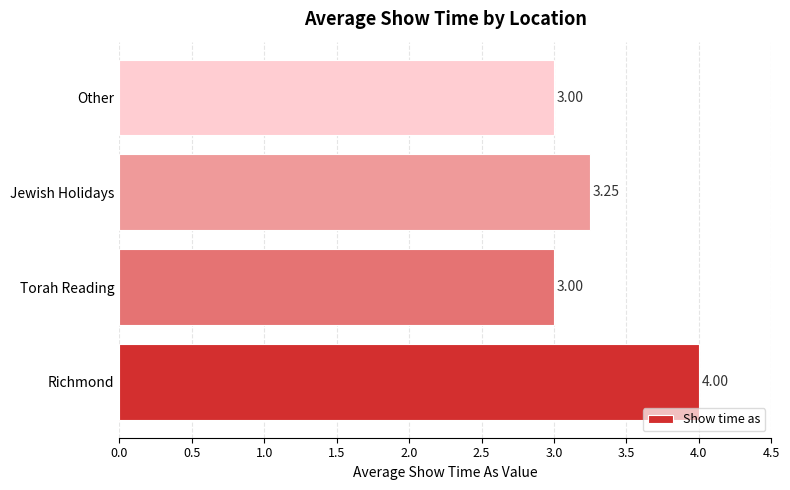

Does the chart contain stacked bars?

No